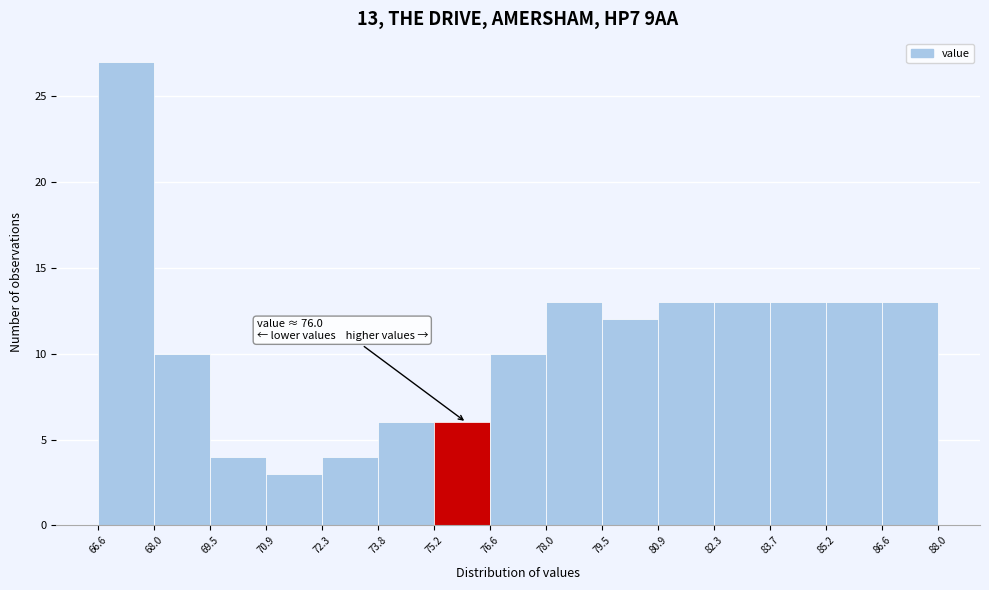

Over which range of the x-axis is the bar tallest?

66.6 to 68.0